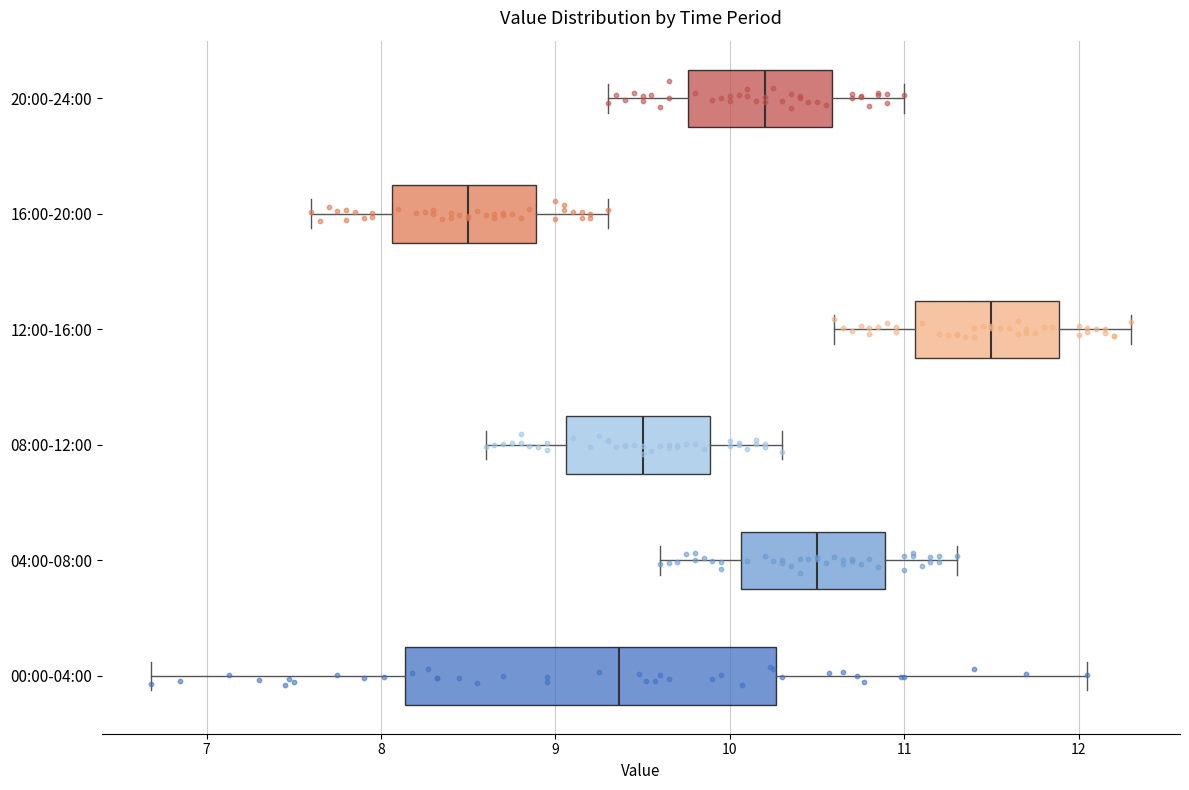

Which box is the widest, from its left edge to its right edge?

00:00-04:00